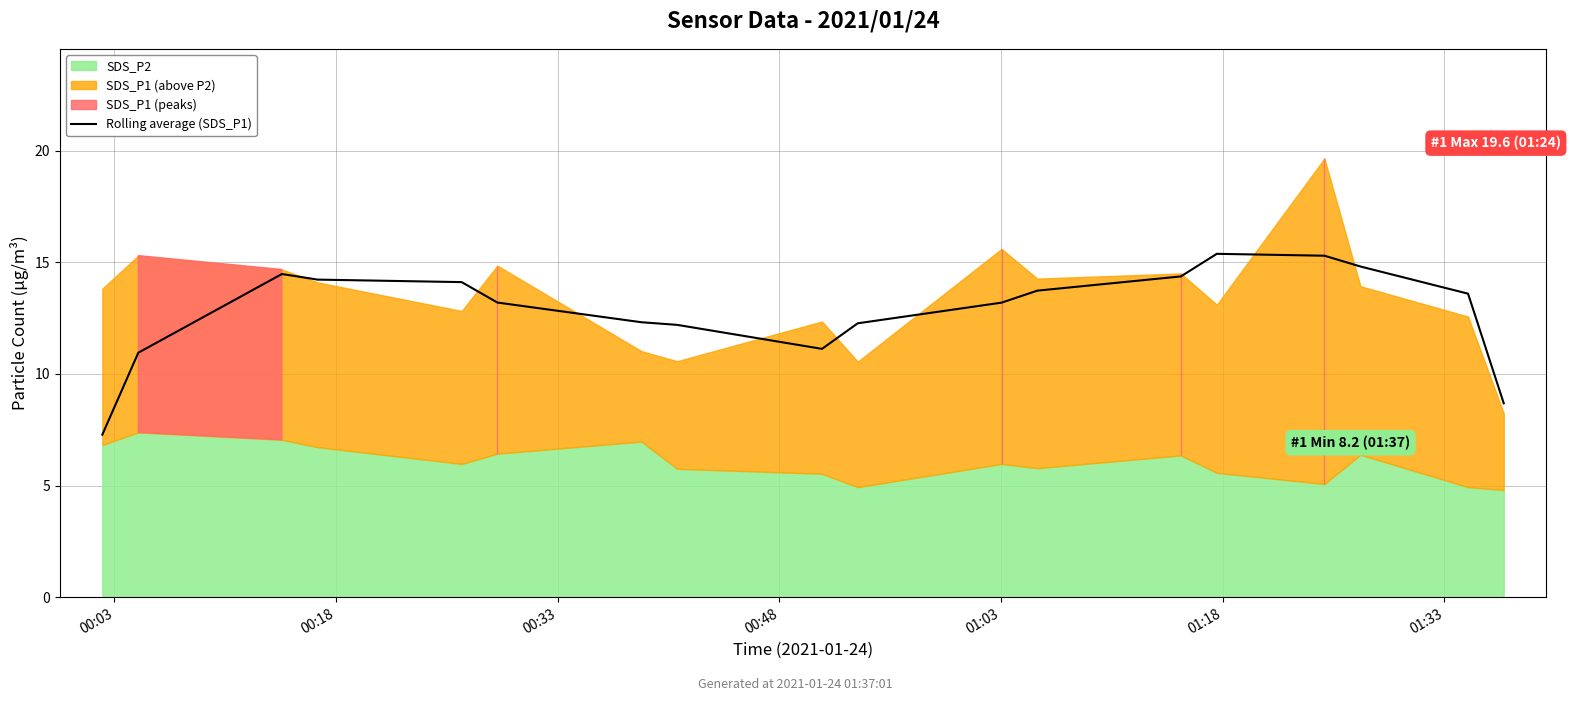

What is the value of the 9th point from the left?

11.1